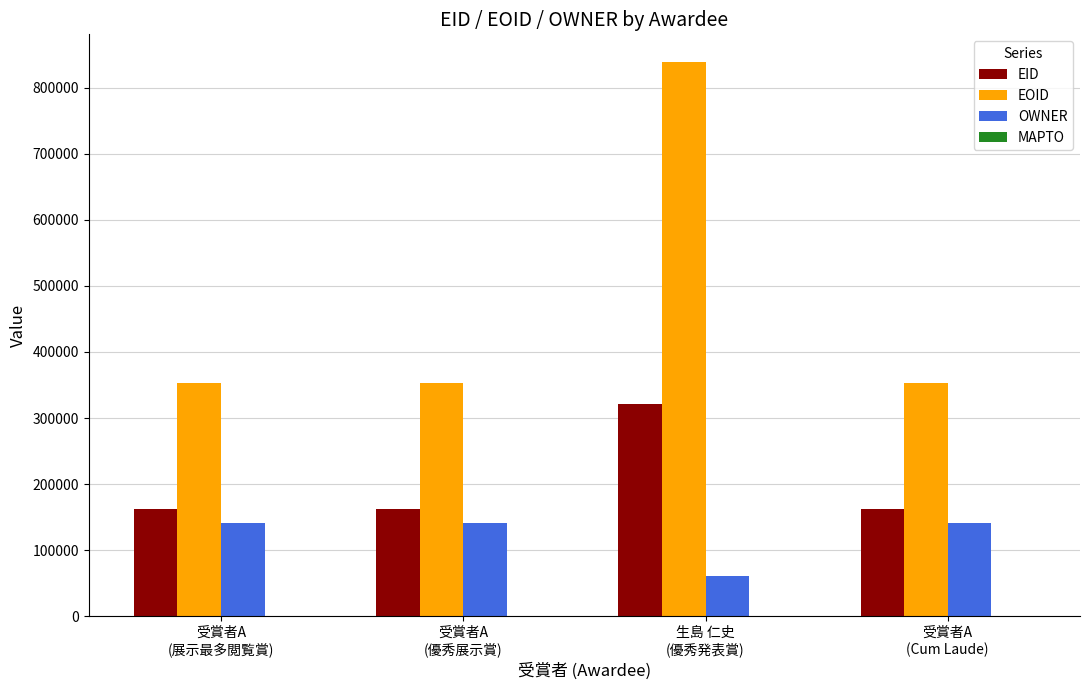

Is the value of EID at 受賞者A
(Cum Laude) greater than the value of OWNER at 受賞者A
(優秀展示賞)?

Yes